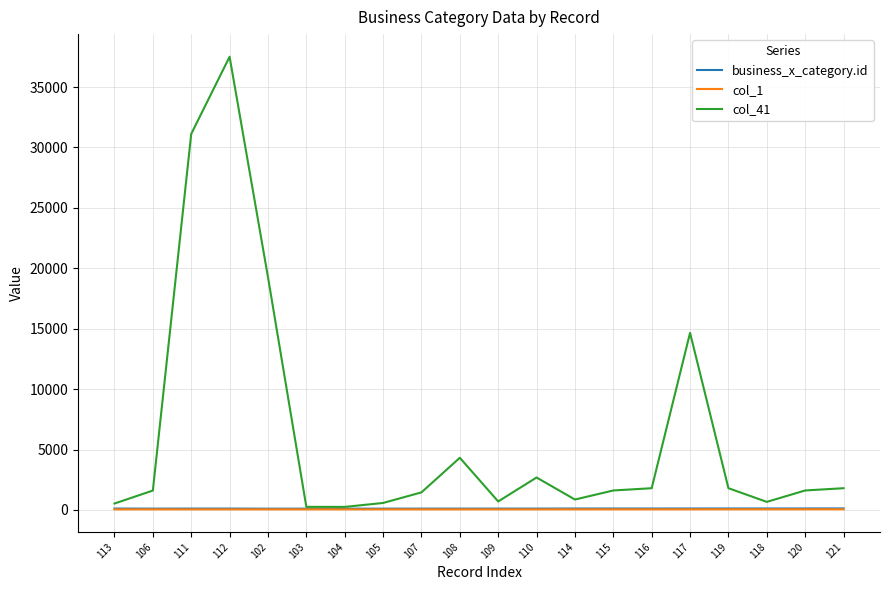

Count the number of categories in the chart.

20